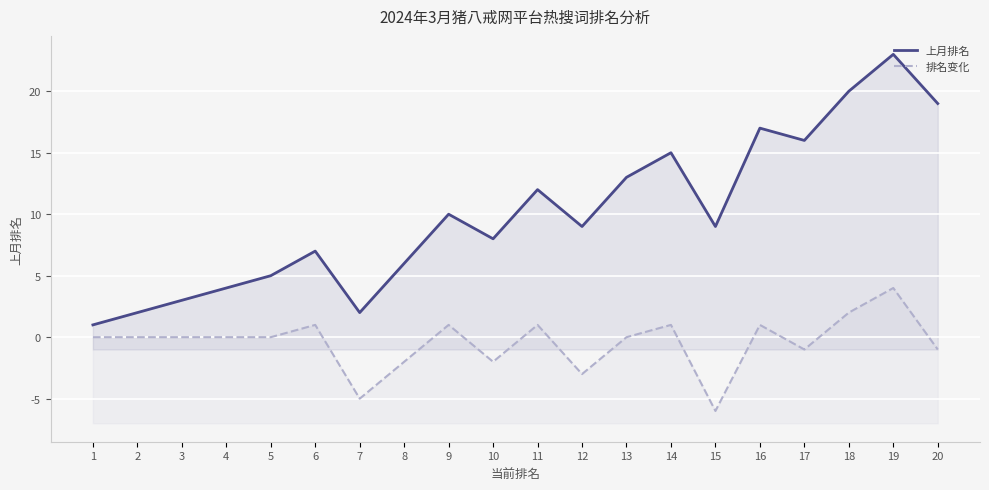

List the series in order of their overall mean, highest first.

上月排名, 排名变化